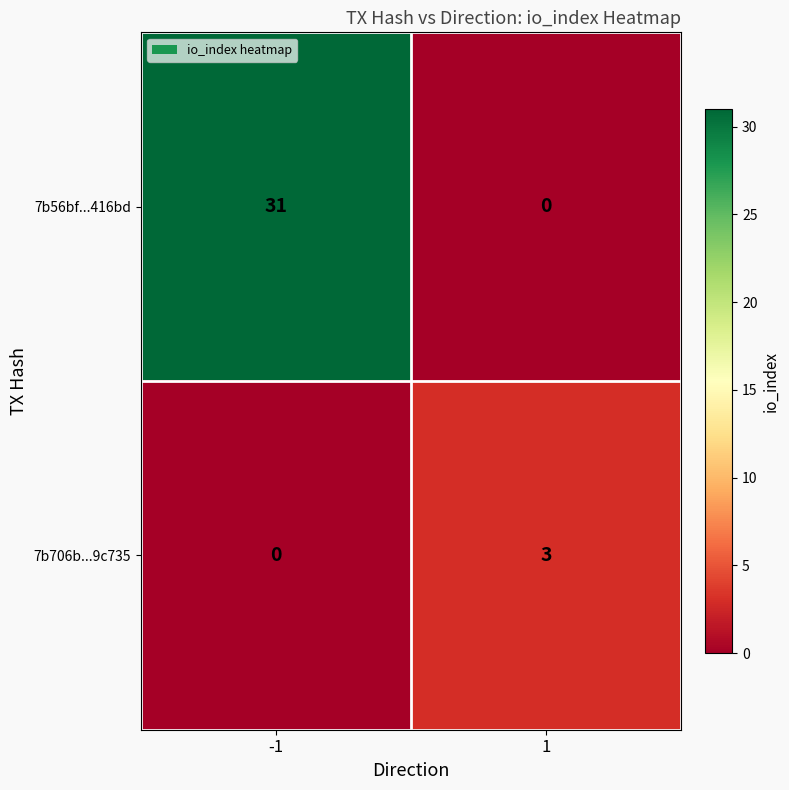

What is the difference between the maximum and minimum values in the 7b56bf...416bd series?

31